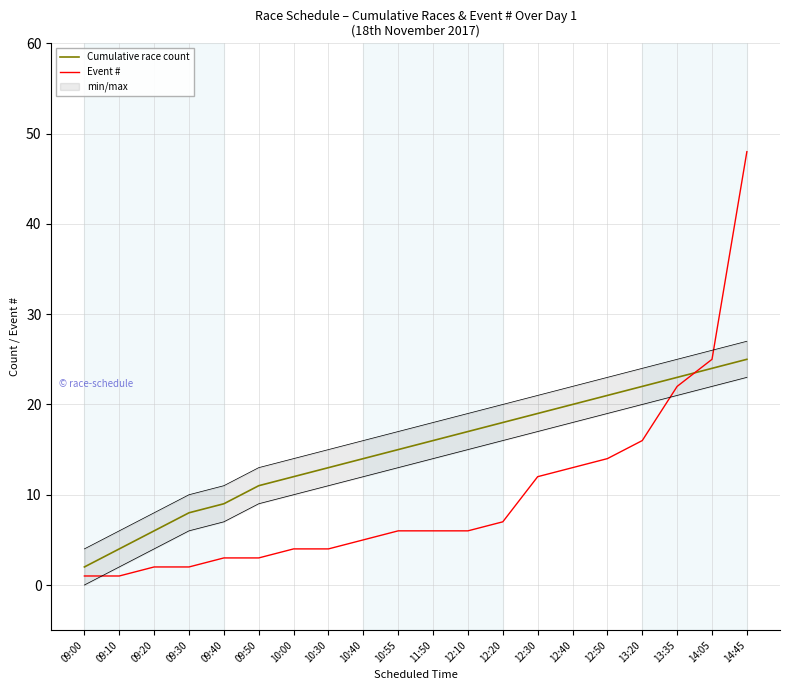

What is the label of the 5th point from the right?

12:50